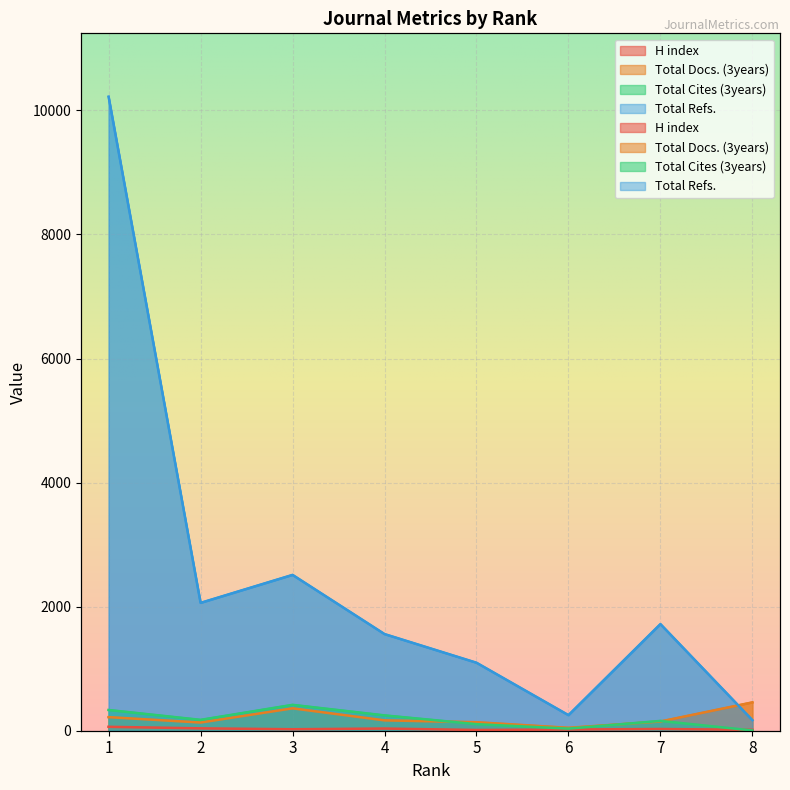

What is the difference between the highest and lowest values at 5?

1084